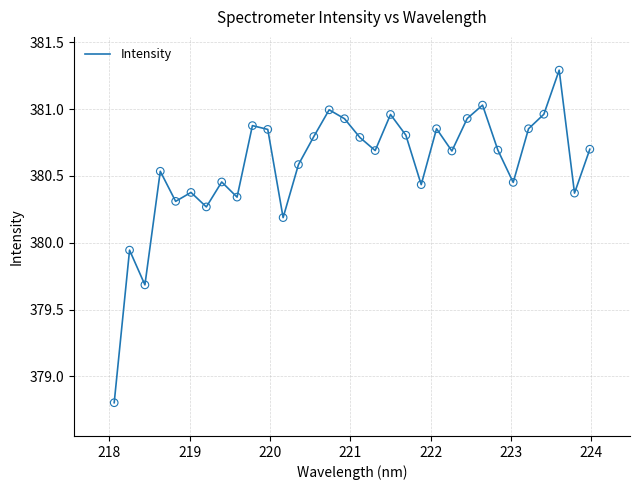

What is the difference between the maximum and minimum values?

2.5